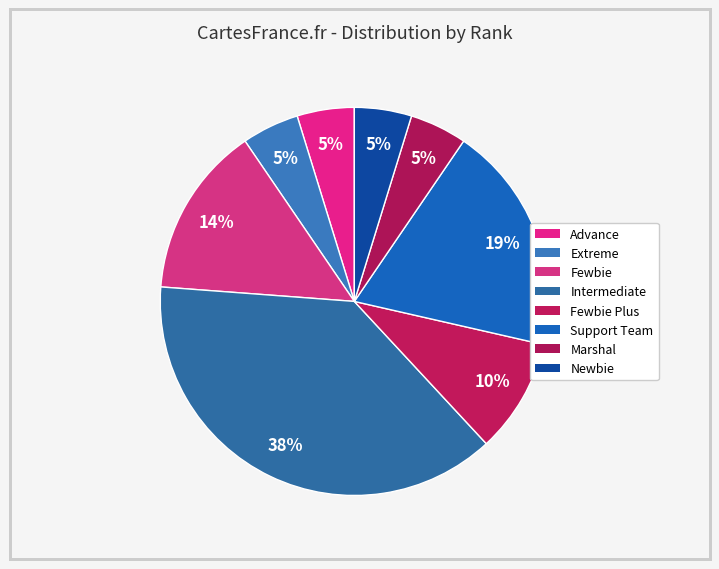

Which category has the biggest portion of the pie?

Intermediate